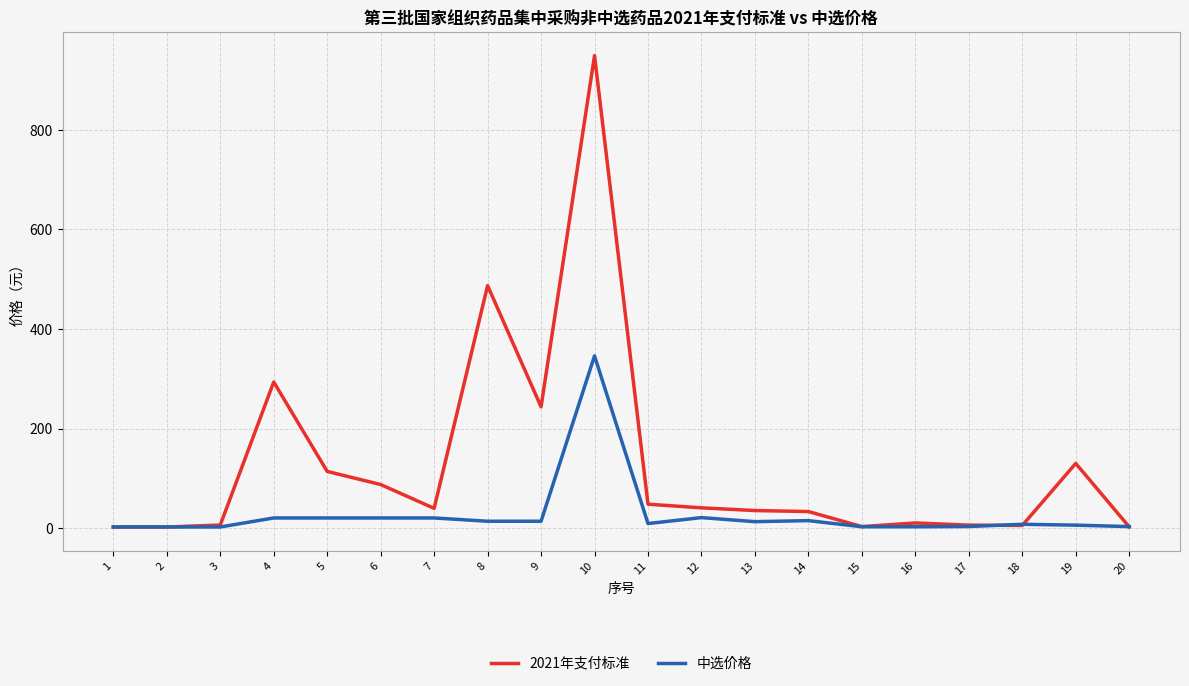

After their last crossing, which series has the higher values: 中选价格 or 2021年支付标准?

中选价格